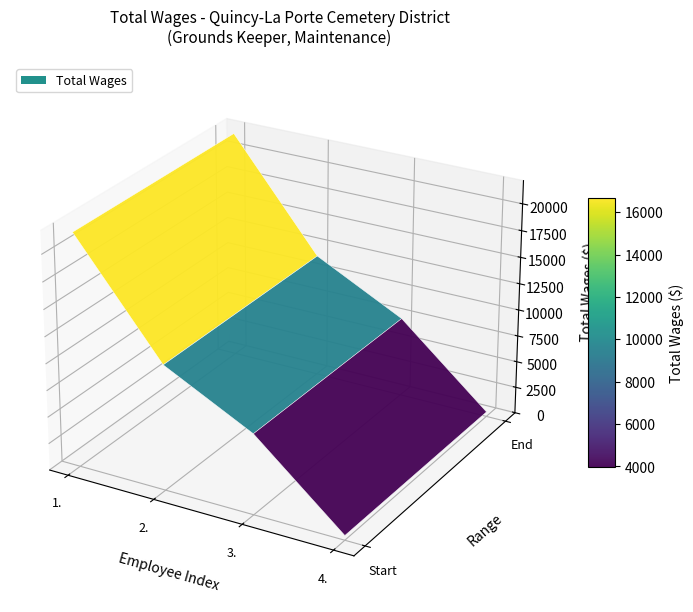

Reading right to left, transcribe all the data shown in this chart.

4.=420	3.=7500	2.=11664	1.=21700